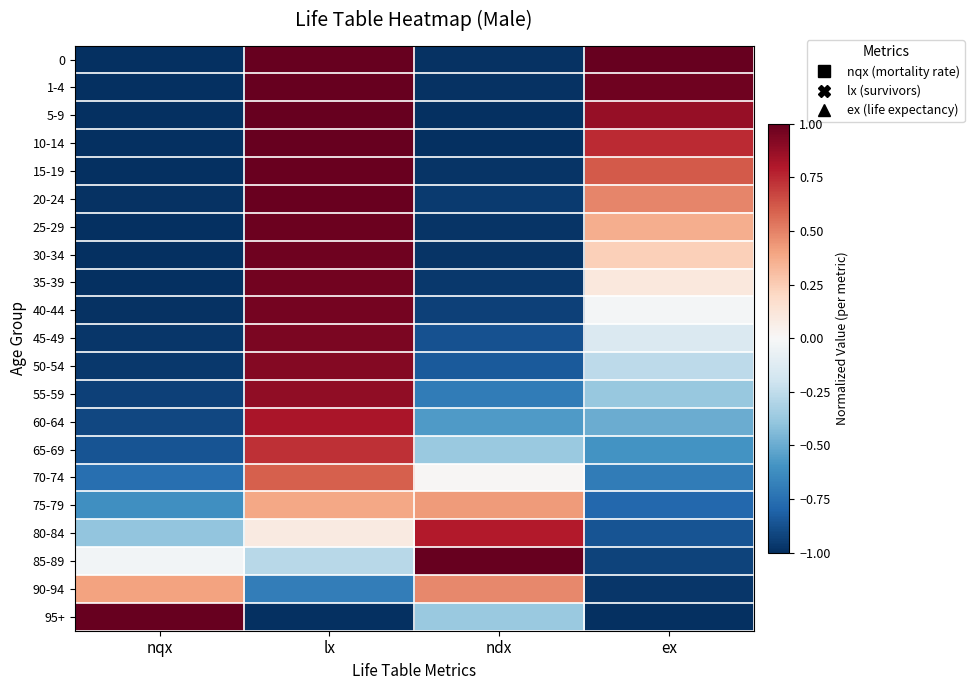

Between nqx and ex, which is larger?

ex